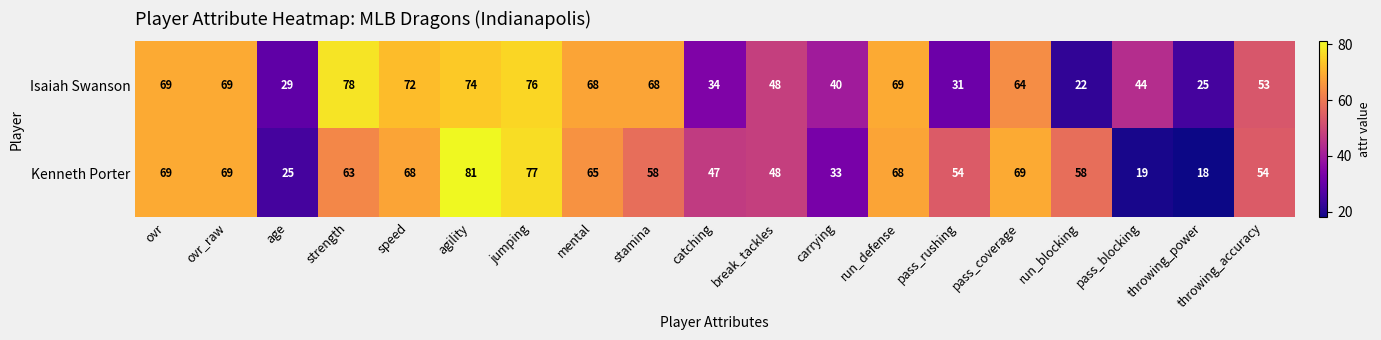

Count the number of data series in this chart.

2